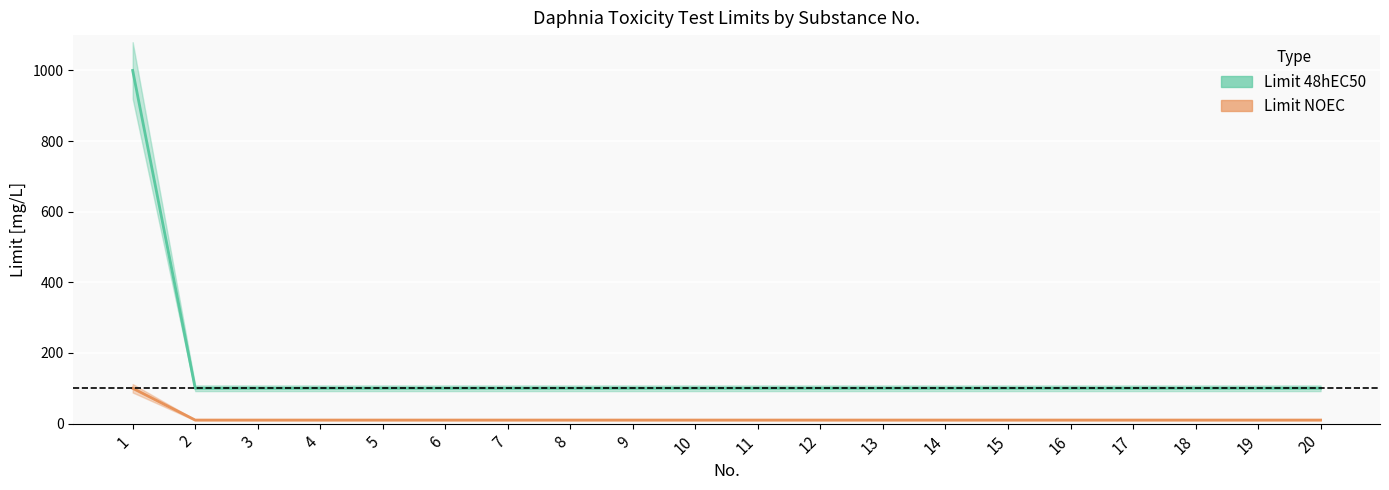

Between 12 and 14, which is larger?

12